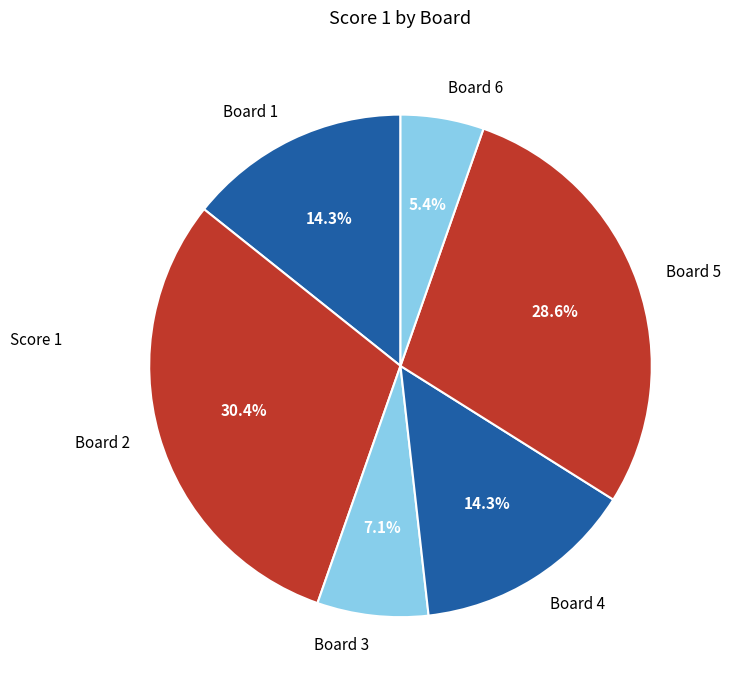

What is the smallest slice in the pie chart?

Board 6